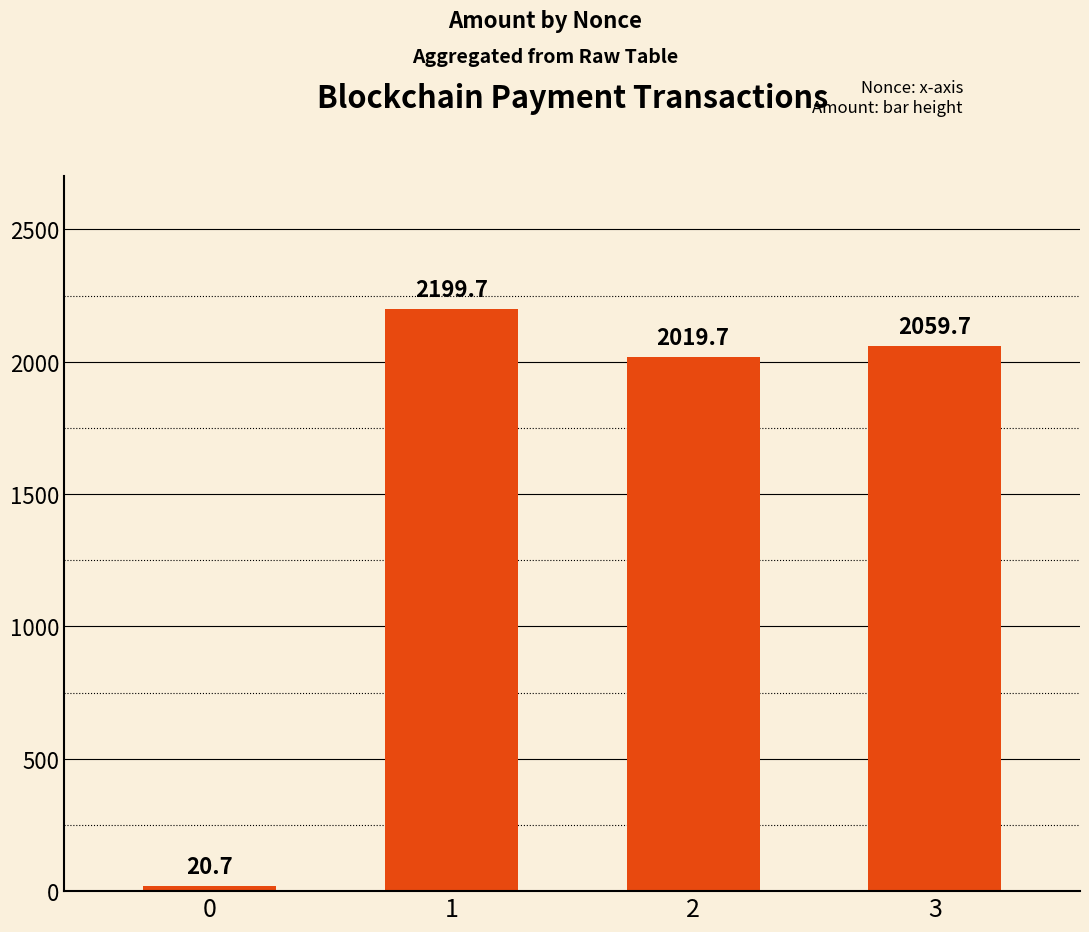

What is the change in value from 0 to 3?

+2039.0